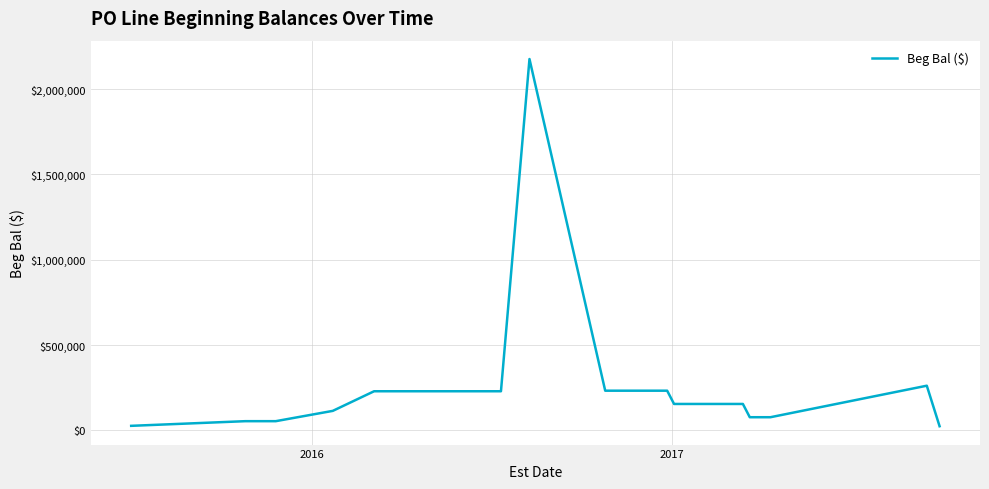

What is the difference between the maximum and minimum values?

2151170.5